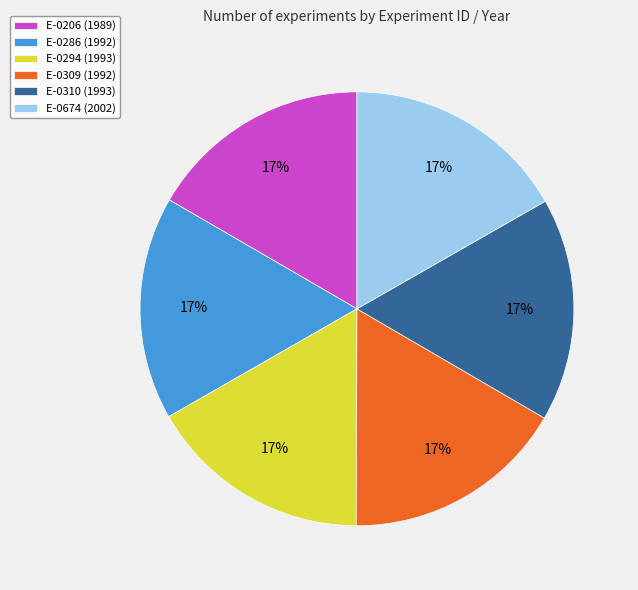

Is it true that E-0206 is 17% of the pie?

True